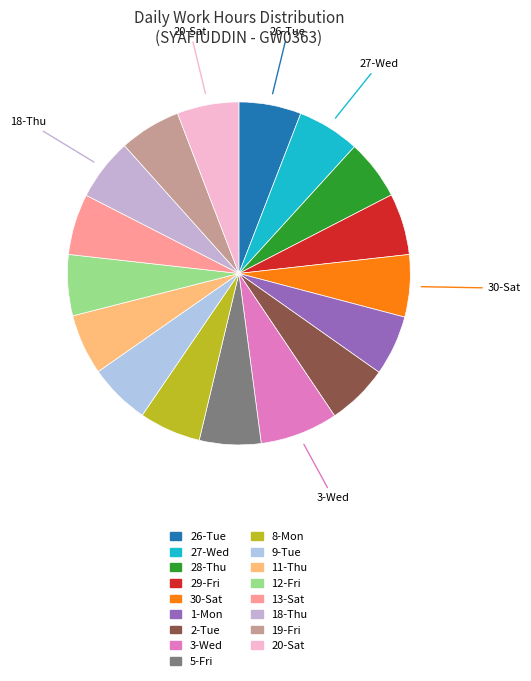

Rank the categories by value from highest to lowest.

3-Wed, 27-Wed, 26-Tue, 30-Sat, 18-Thu, 20-Sat, 2-Tue, 5-Fri, 8-Mon, 29-Fri, 19-Fri, 9-Tue, 13-Sat, 12-Fri, 11-Thu, 1-Mon, 28-Thu